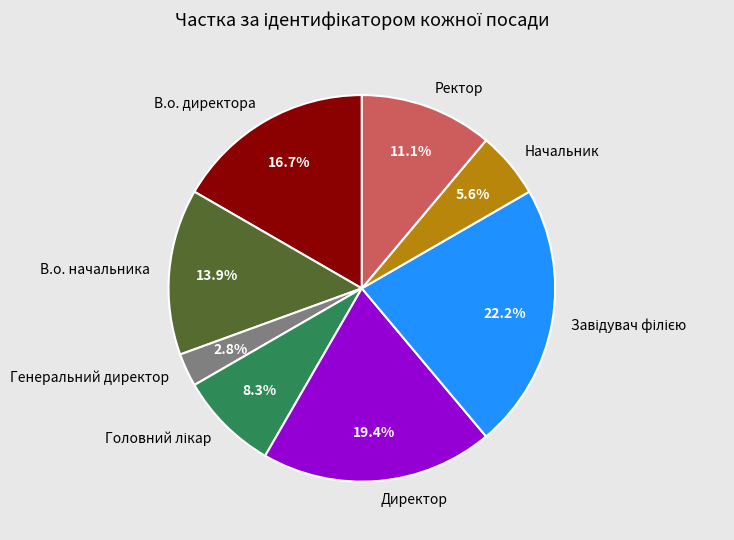

What is the smallest slice in the pie chart?

Генеральний директор